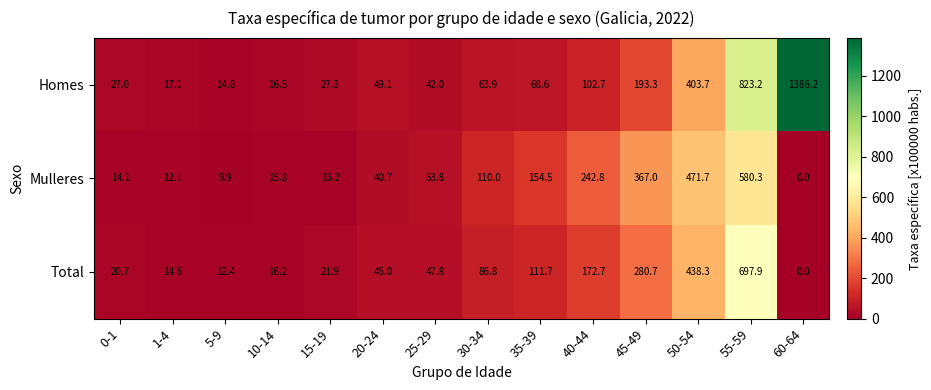

Is it true that Total equals 36.1 at 40-44?

False